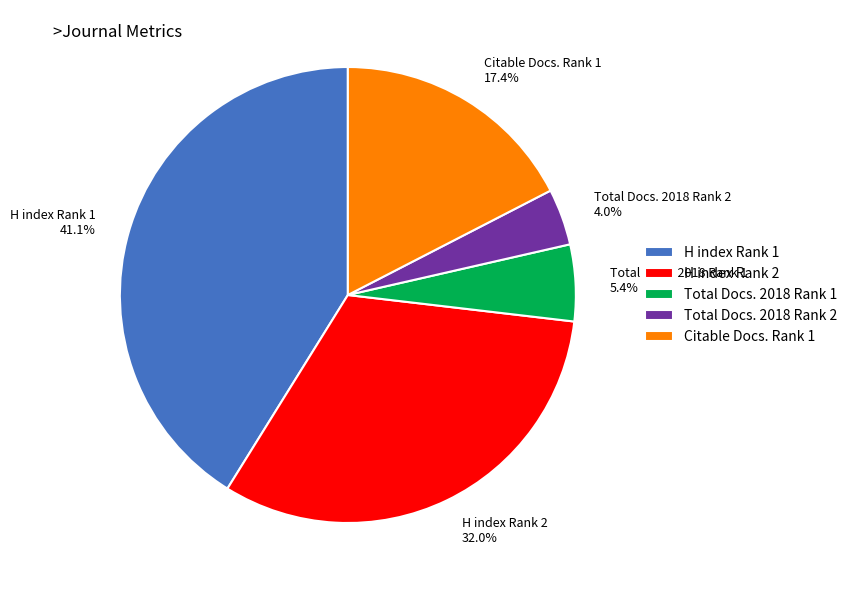

Does H index Rank 2 represent more than half of the total?

No